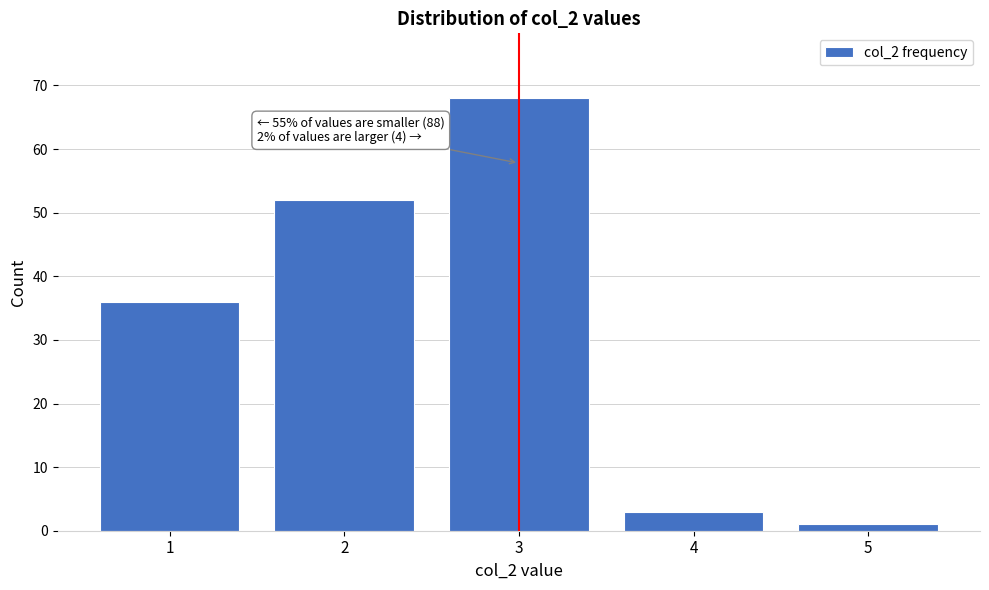

Reading right to left, list all the values displayed in this chart.

1	3	68	52	36